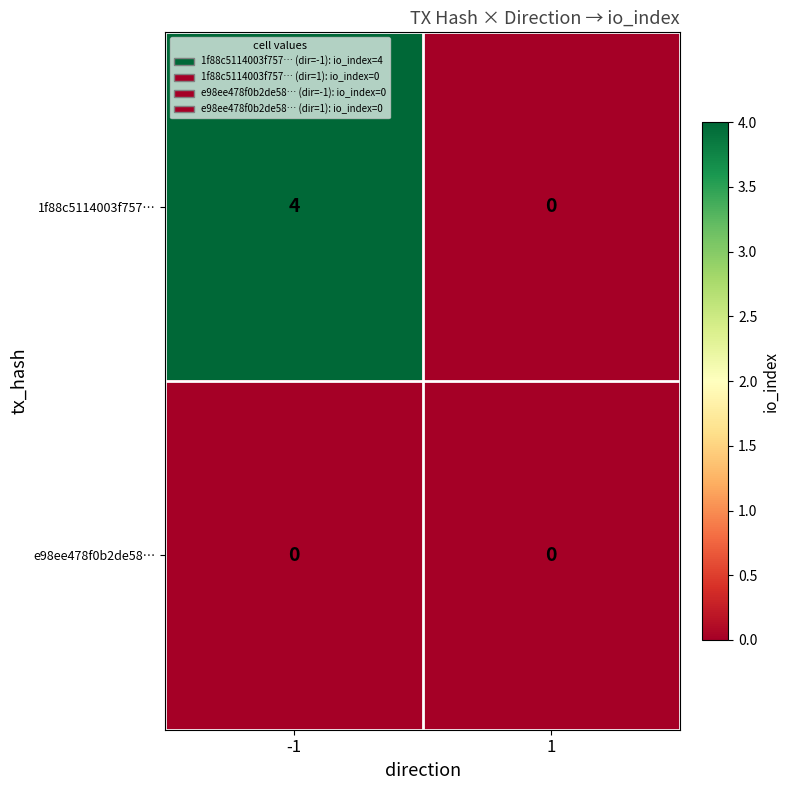

Which series has the widest spread of values?

1f88c5114003f757…